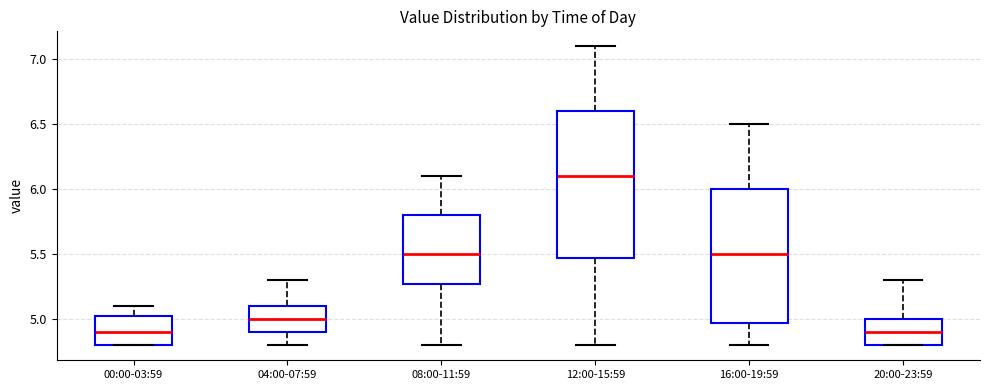

Where does the lower whisker of the box for 16:00-19:59 end on the y-axis? The values are not printed on the chart, so give them approximately, as read against the axis.

4.80